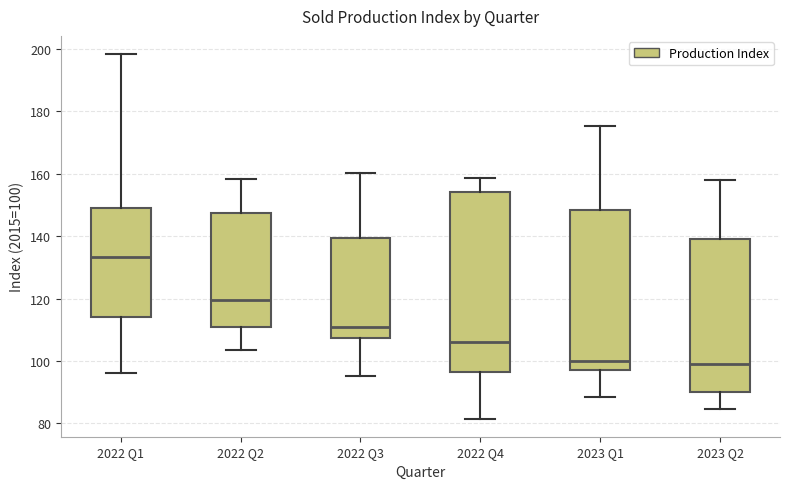

Where is the lower edge of the box for 2023 Q2 on the y-axis? The values are not printed on the chart, so give them approximately, as read against the axis.

90